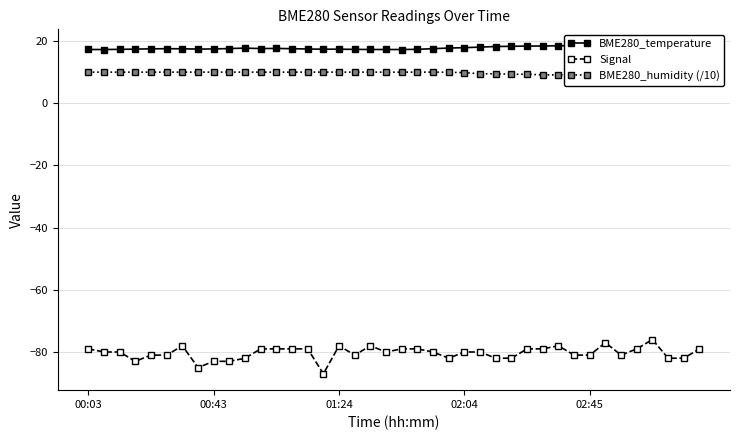

True or false: Signal has a value of -83 at 00:43.

True